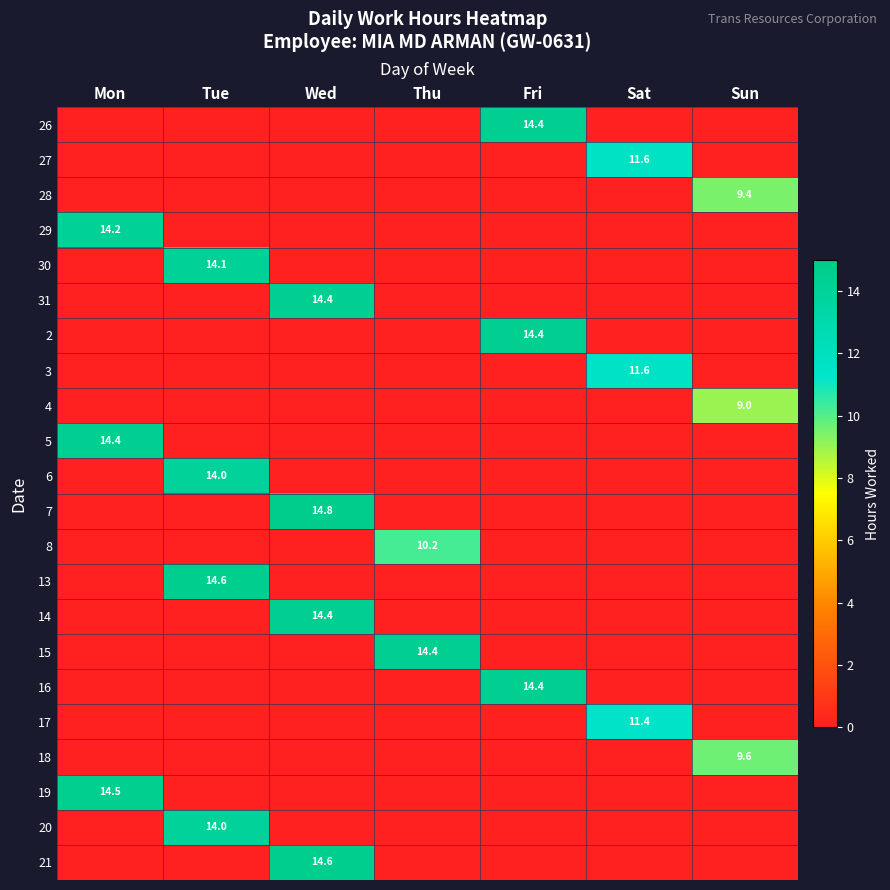

Is it true that 17 equals 20.5 at Sat?

False